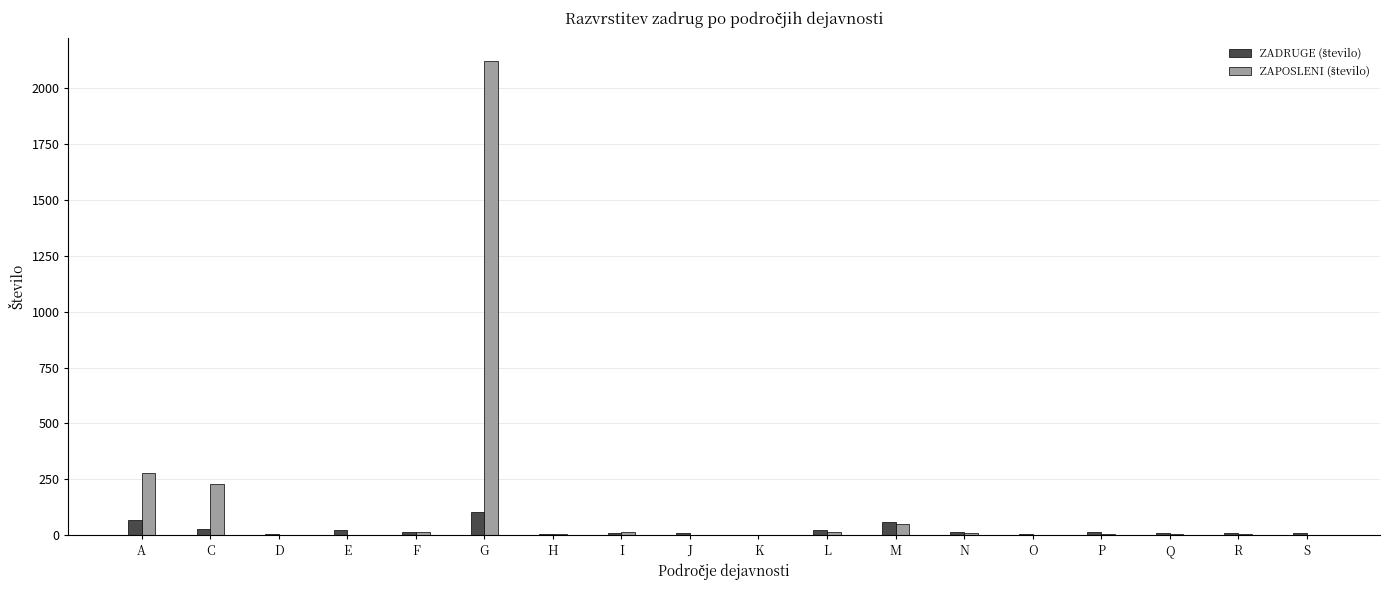

What is the total value across all series at G?

2223.9